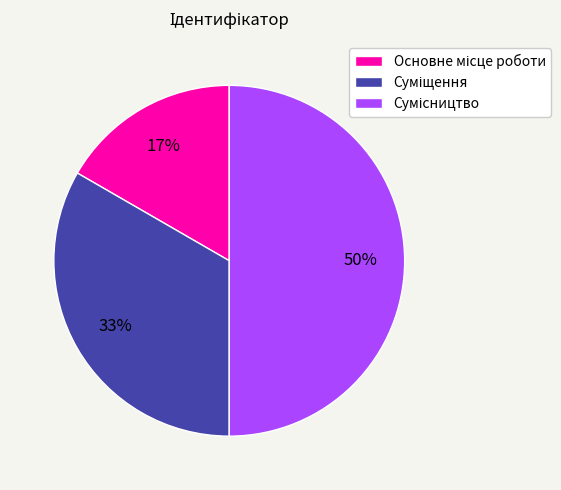

To the nearest percent, what is the average slice percentage?

33%